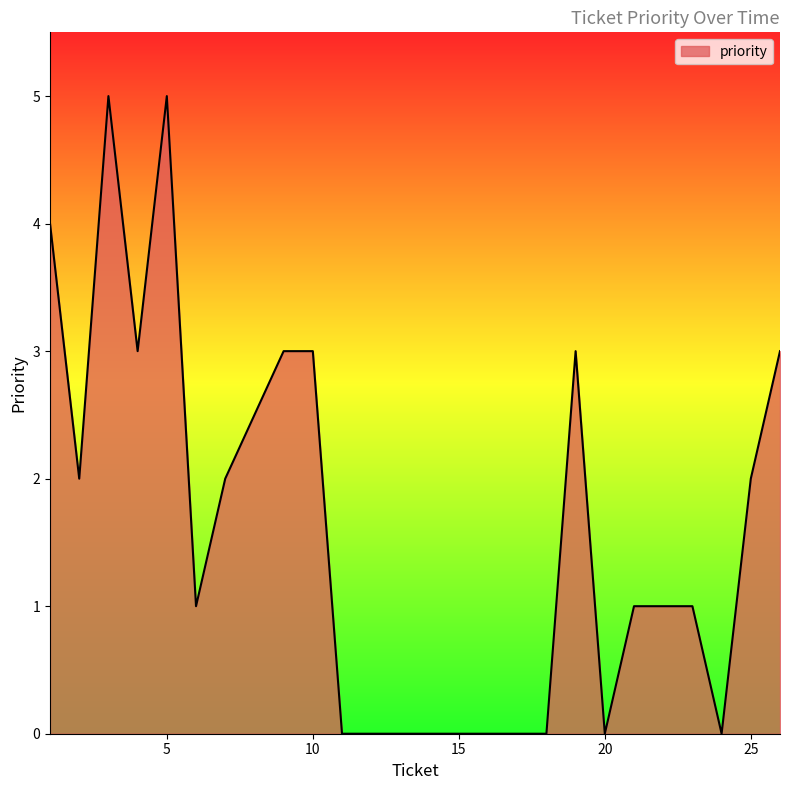

What is the greatest value displayed?

5